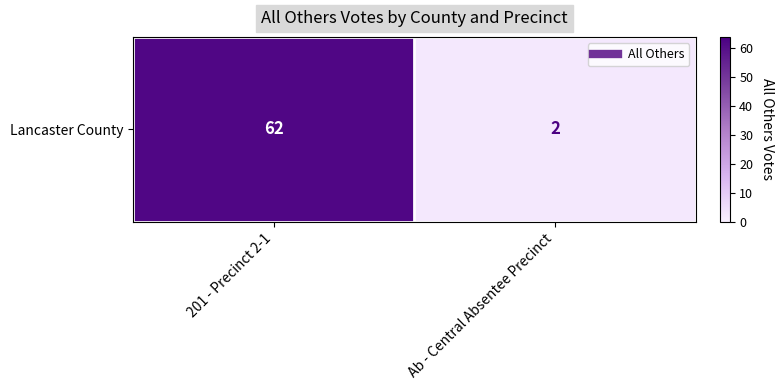

Rank the categories by value from lowest to highest.

Ab - Central Absentee Precinct, 201 - Precinct 2-1